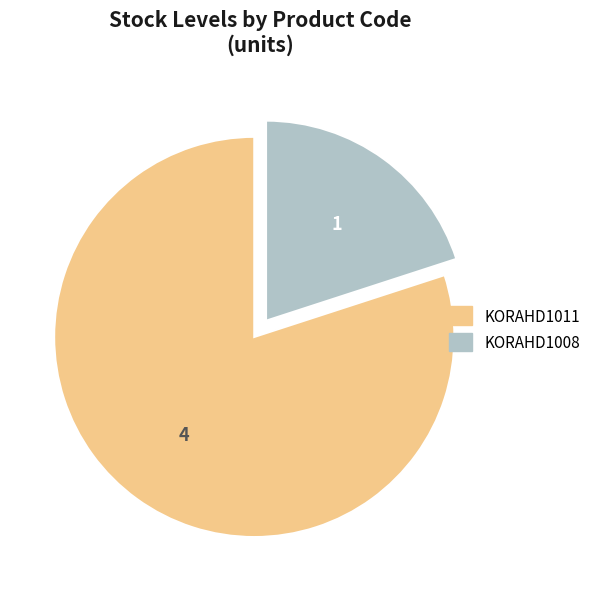

Rank the categories by value from highest to lowest.

KORAHD1011, KORAHD1008